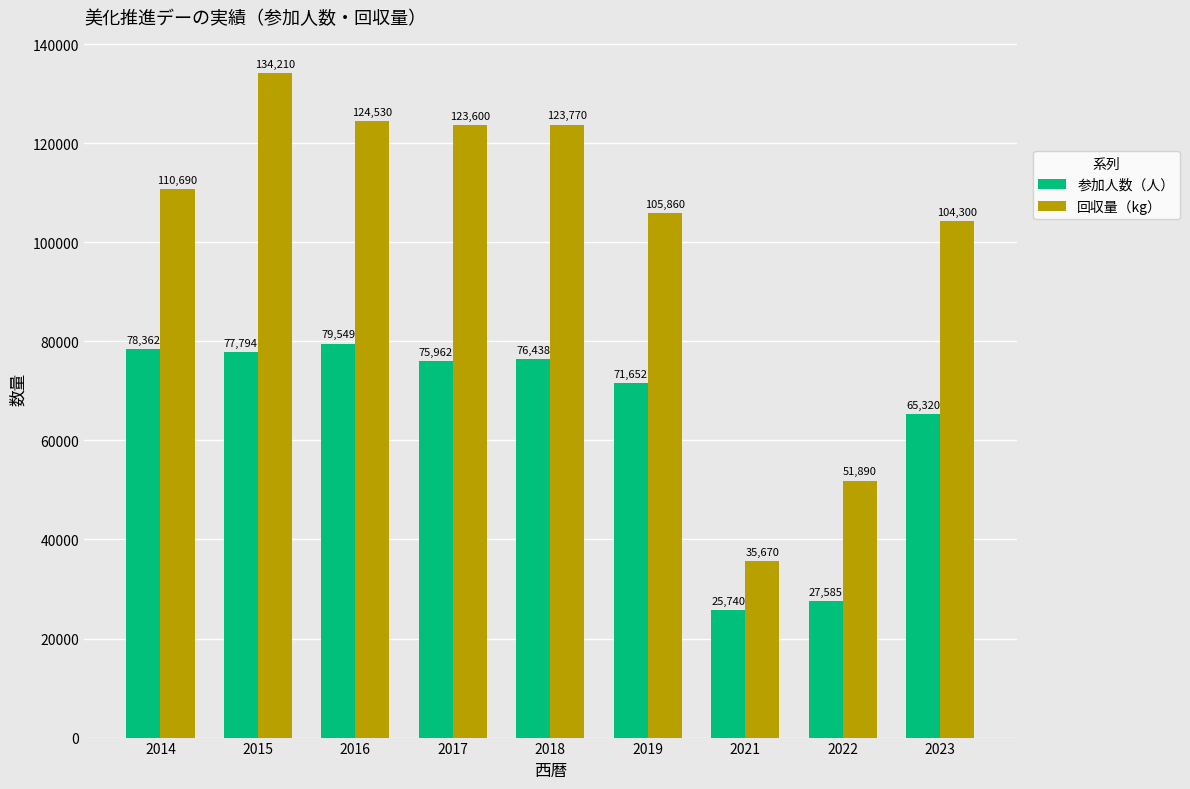

What are all the series names shown in the legend?

参加人数（人）, 回収量（kg）